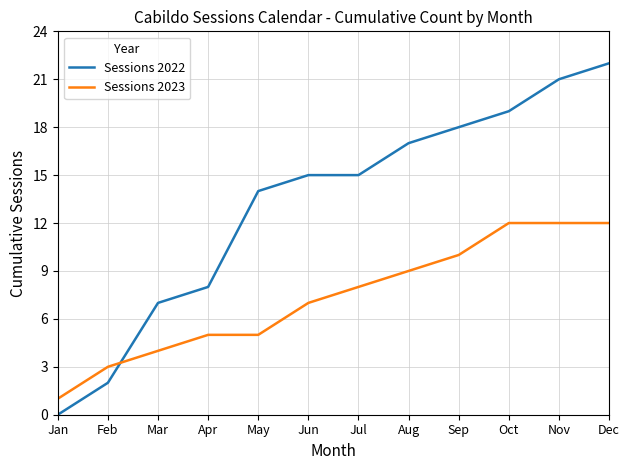

Between which two adjacent categories do Sessions 2022 and Sessions 2023 first intersect?

Feb and Mar